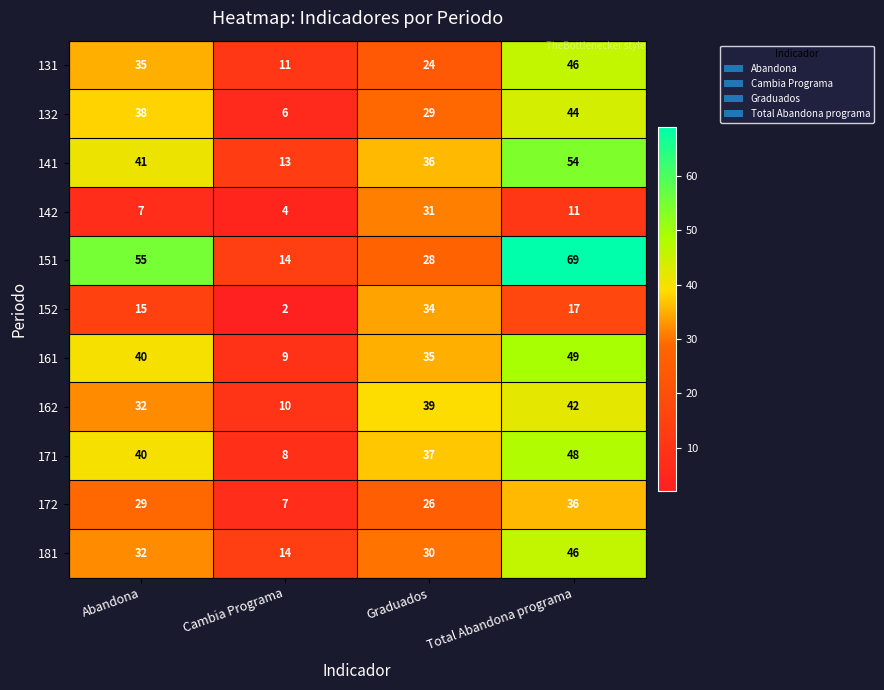

Count the number of data series in this chart.

11